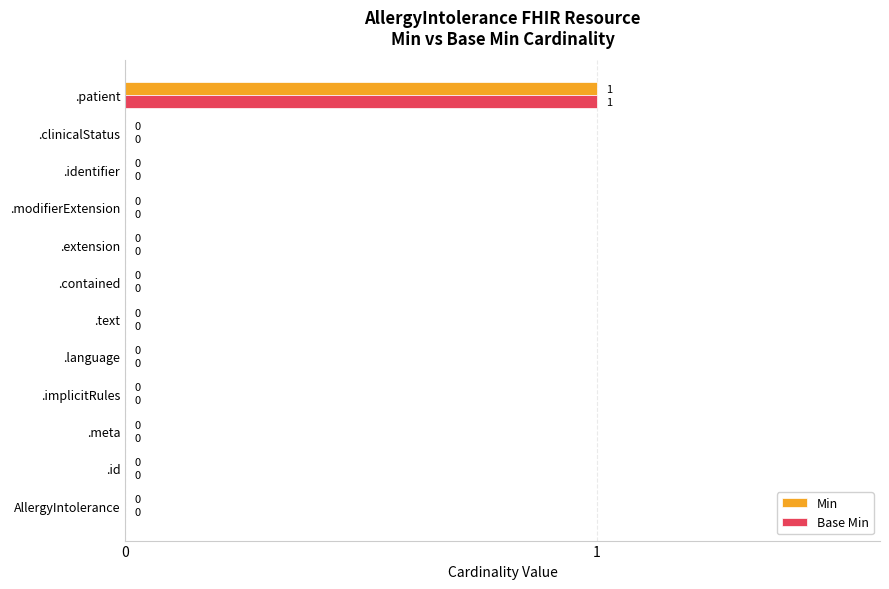

Is it true that Min equals -1 at .id?

False